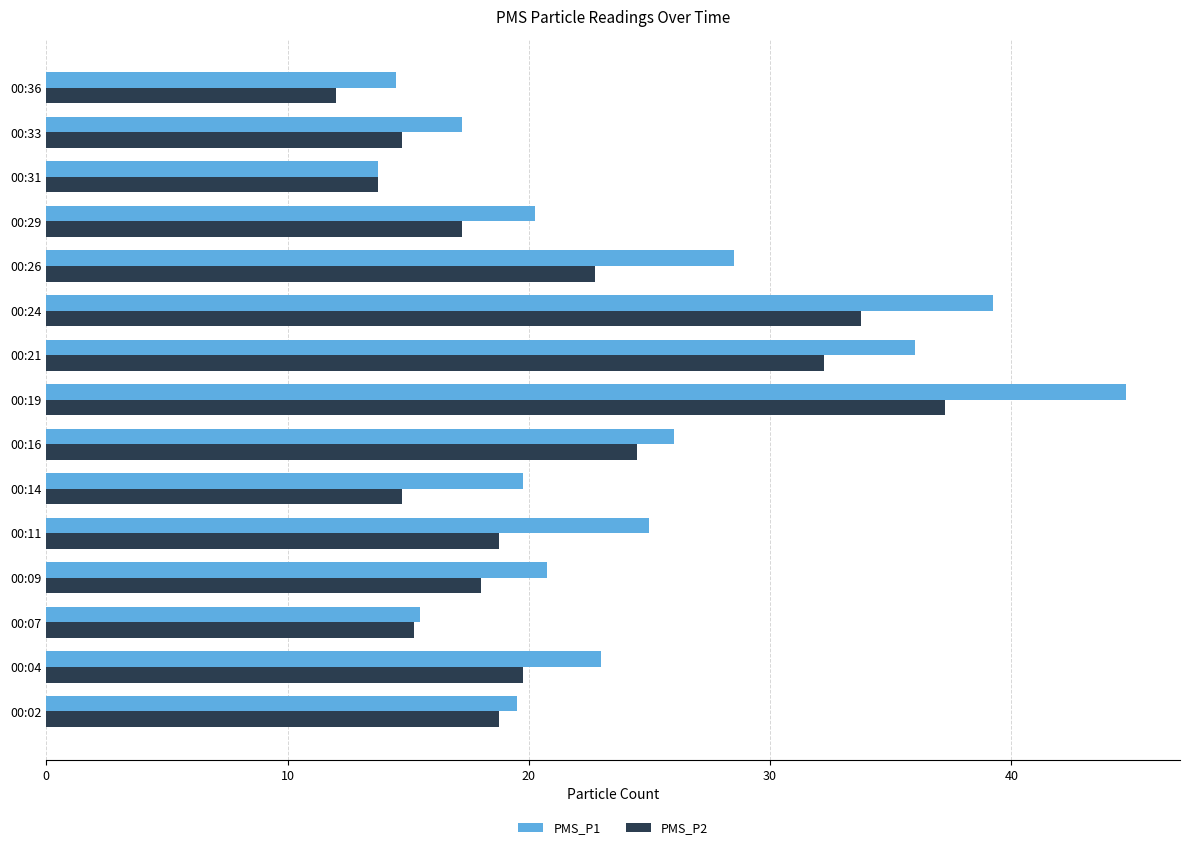

Which series changed the most between 00:04 and 00:36?

PMS_P1